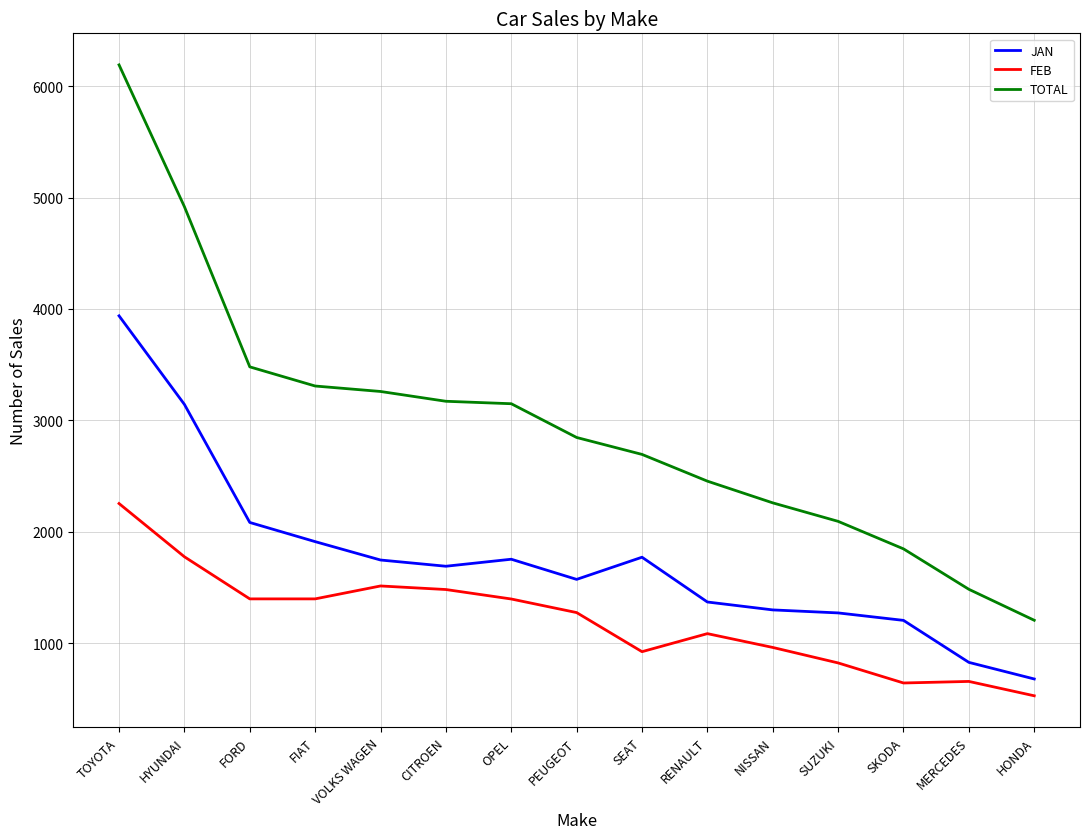

What is the minimum value shown in the chart?

527